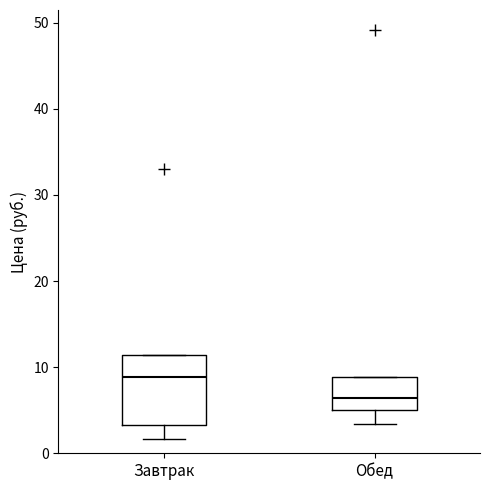

Reading left to right, read every box against the y-axis: the position of its median line, the range the box covers, and the ends of its whiskers. The values are not printed on the chart, so give them approximately, as read against the axis.

Завтрак: median 9, box 3 to 11, whiskers 2 to 11
Обед: median 6, box 5 to 9, whiskers 3 to 9